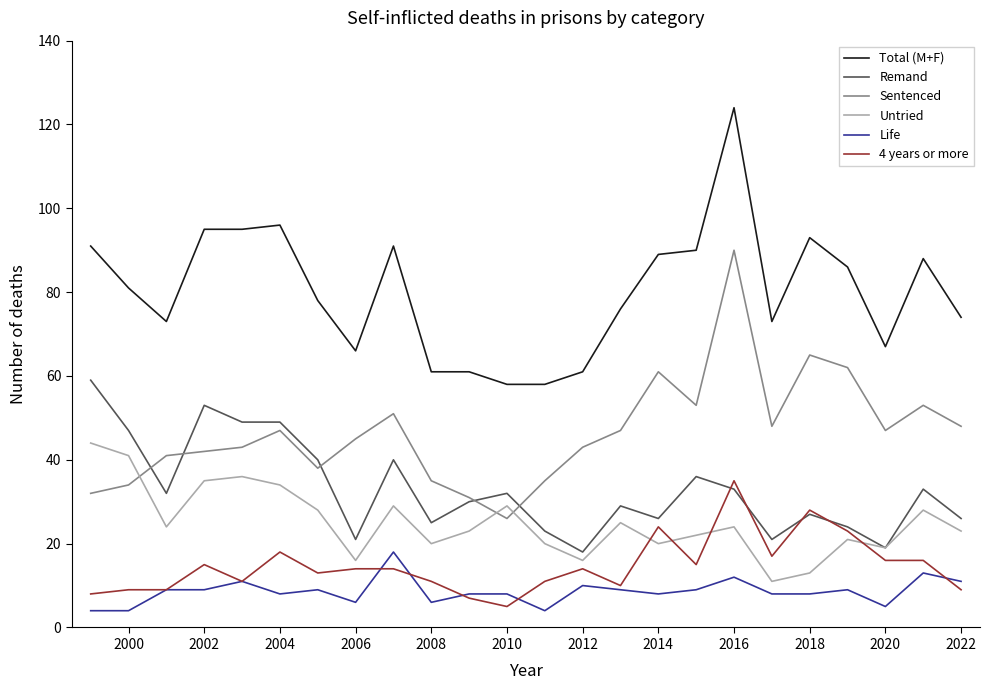

True or false: Total (M+F) and Untried intersect in this chart.

False